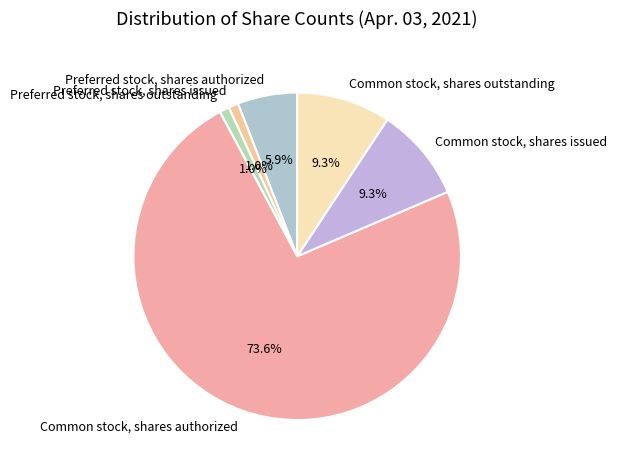

What portion of the pie excludes Common stock, shares outstanding?

90.7%